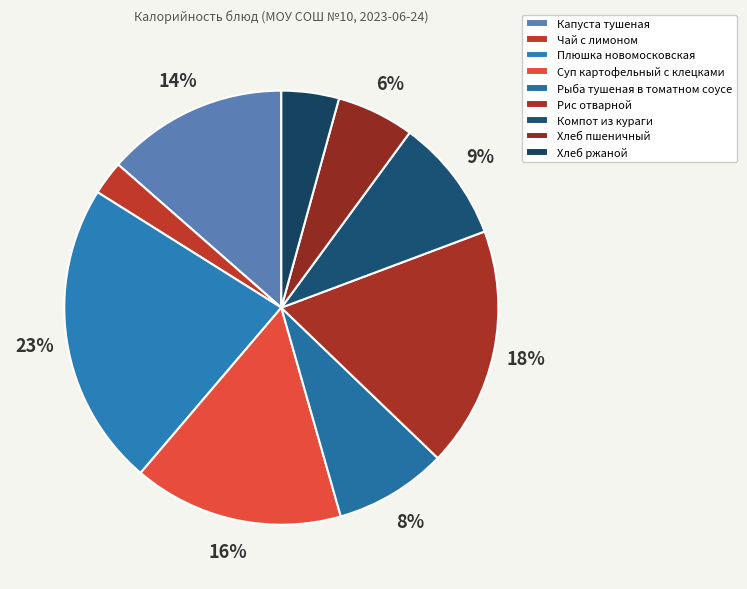

Does any single category account for the majority?

No